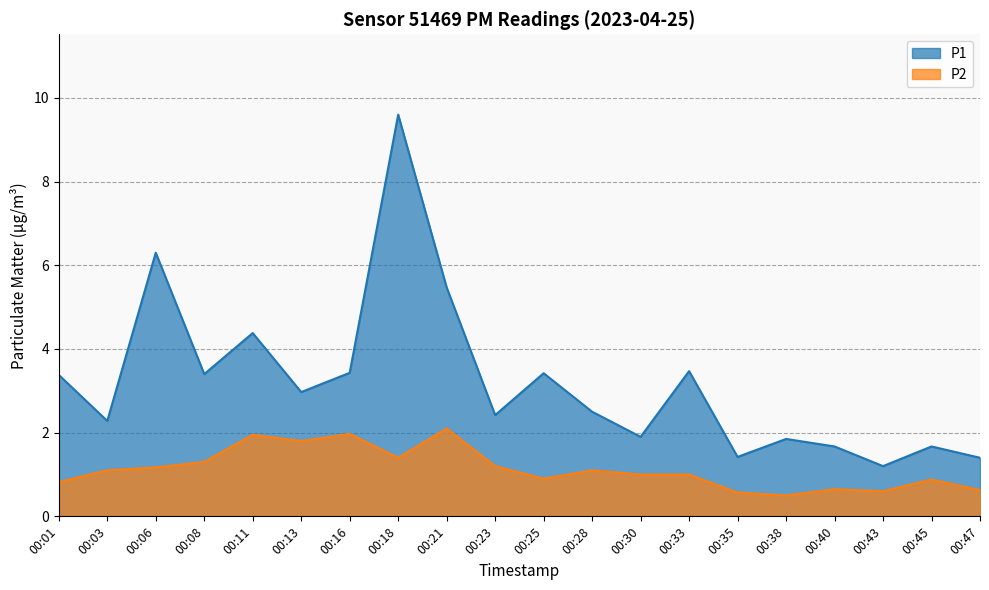

What is the lowest value of the P2 series?

0.5